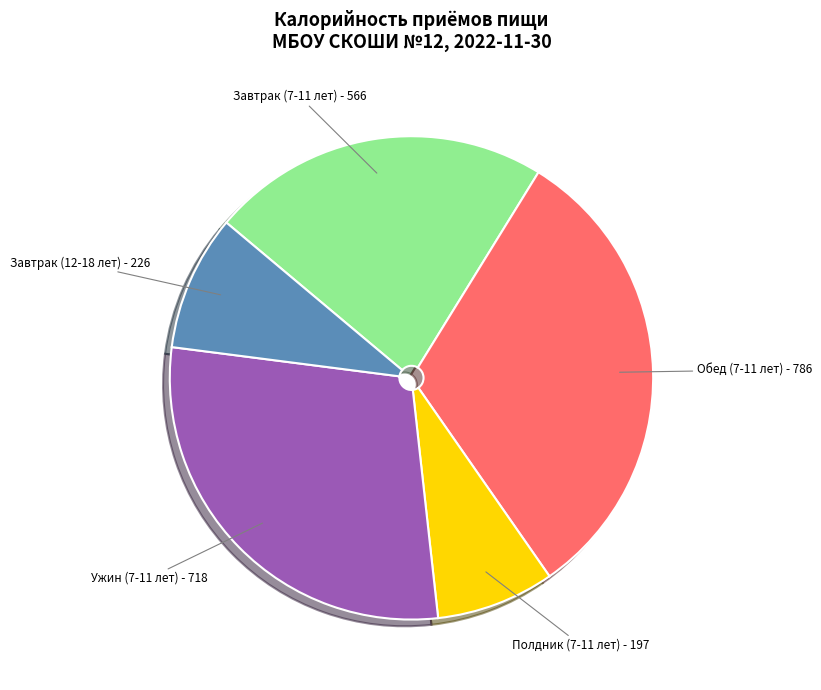

What is the largest slice in the pie chart?

Обед (7-11 лет)